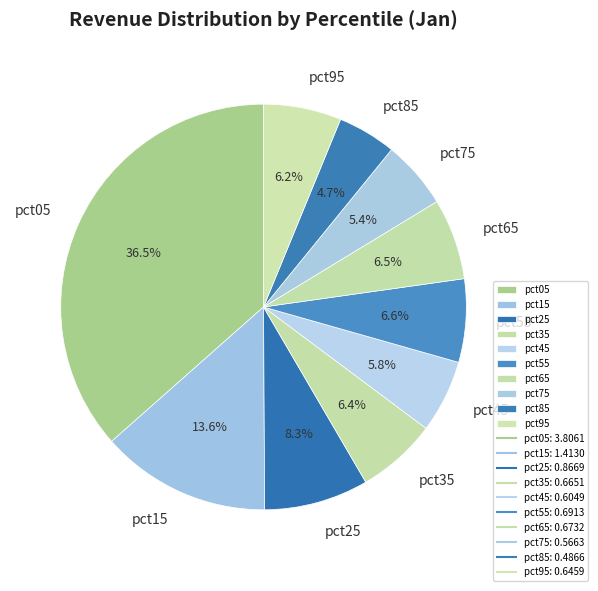

What percentage do pct15 and pct75 together represent?

19.0%